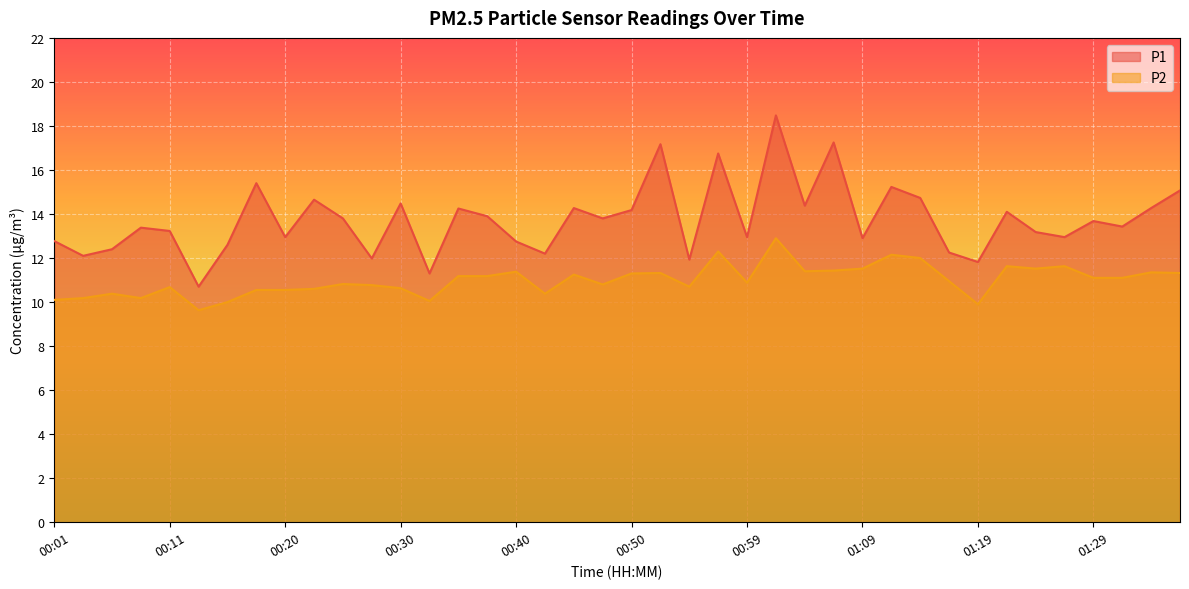

What are all the series names shown in the legend?

P1, P2